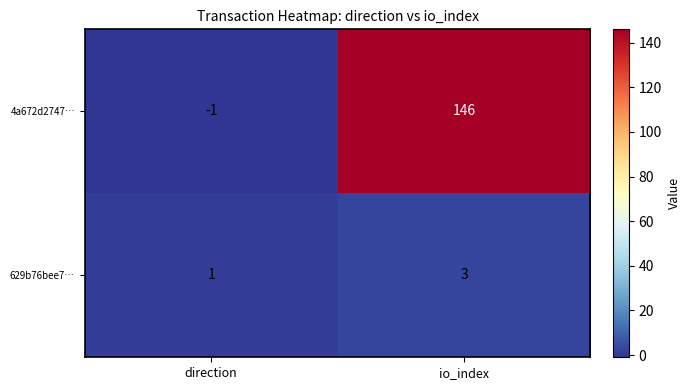

How many values in 4a672d2747… are below zero?

1